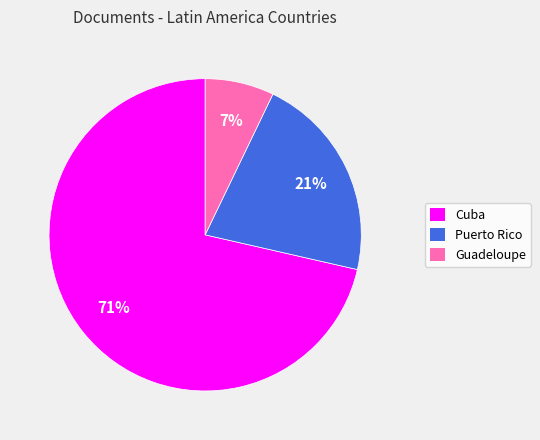

Combined, do Puerto Rico and Cuba account for over 50%?

Yes